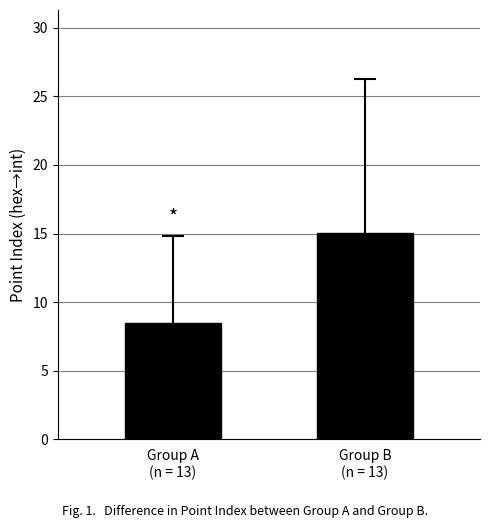

True or false: the data shows 15.1 at Group B
(n = 13).

True